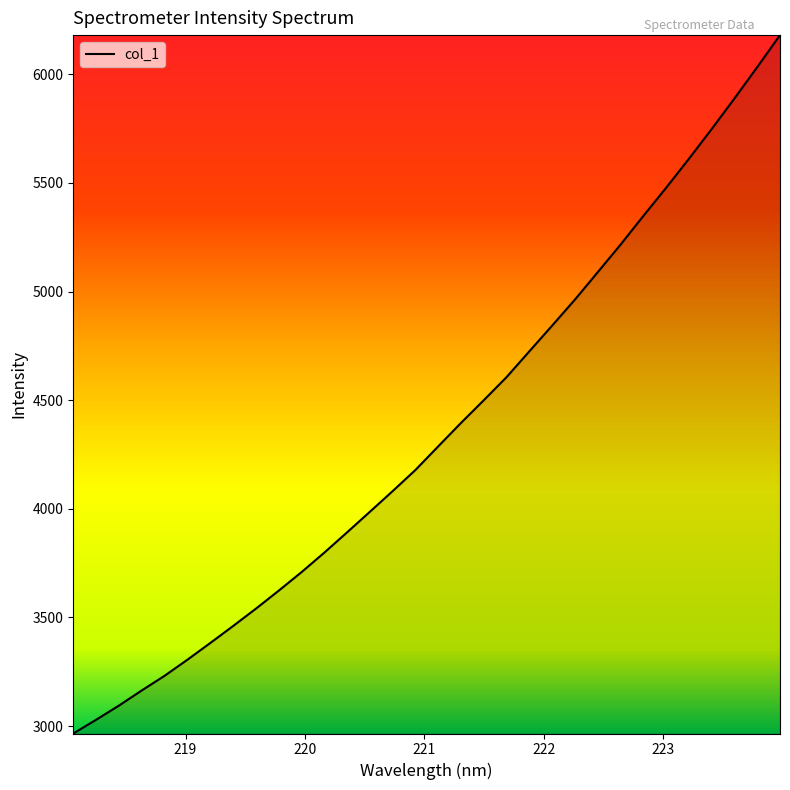

What is the difference between the maximum and minimum values?

3214.5